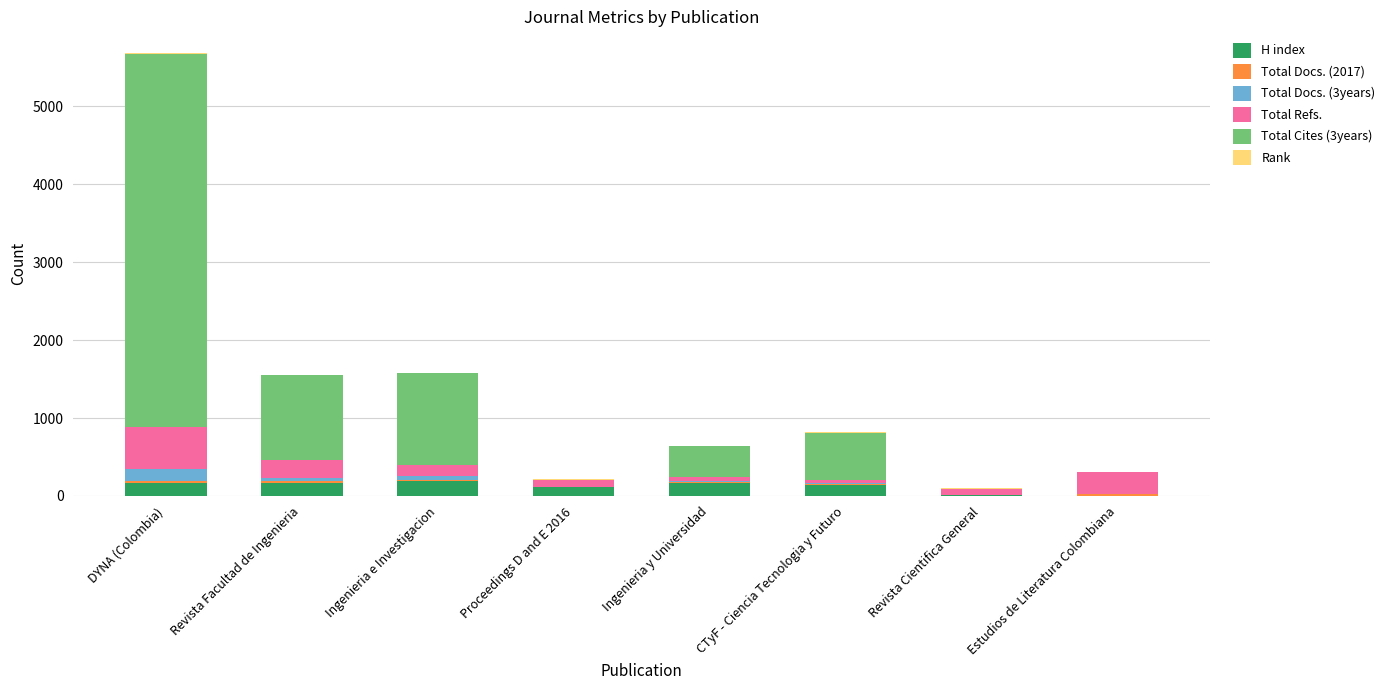

At which category is the sum across all series the highest?

DYNA (Colombia)